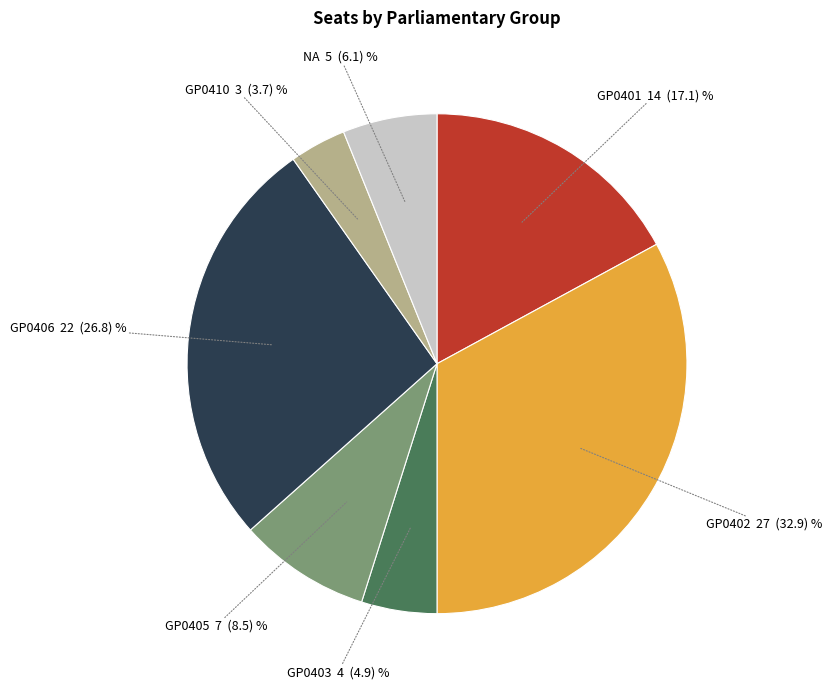

True or false: GP0405 accounts for 9% of the total.

True